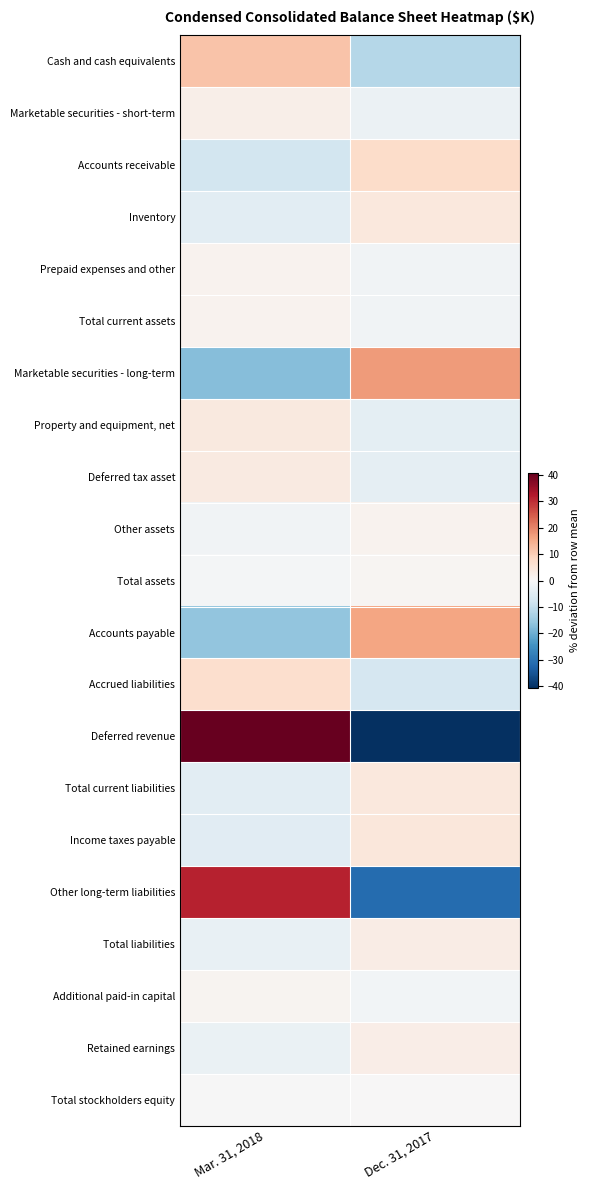

Which category has the highest value across all series?

Mar. 31, 2018